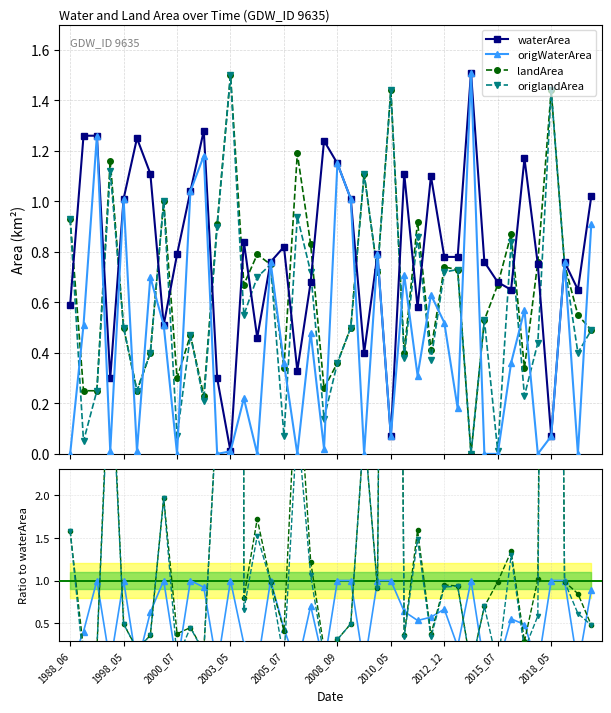

Rank the series by their maximum value, from highest to lowest.

landArea, origlandArea, waterArea, origWaterArea